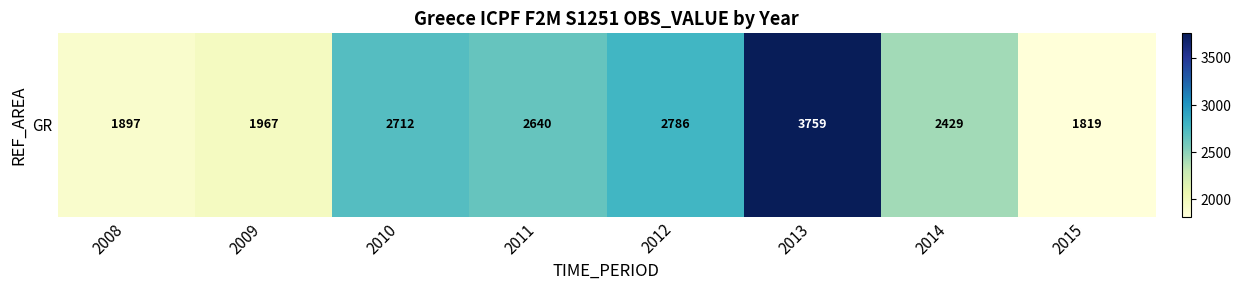

Which has a higher value, 2014 or 2012?

2012